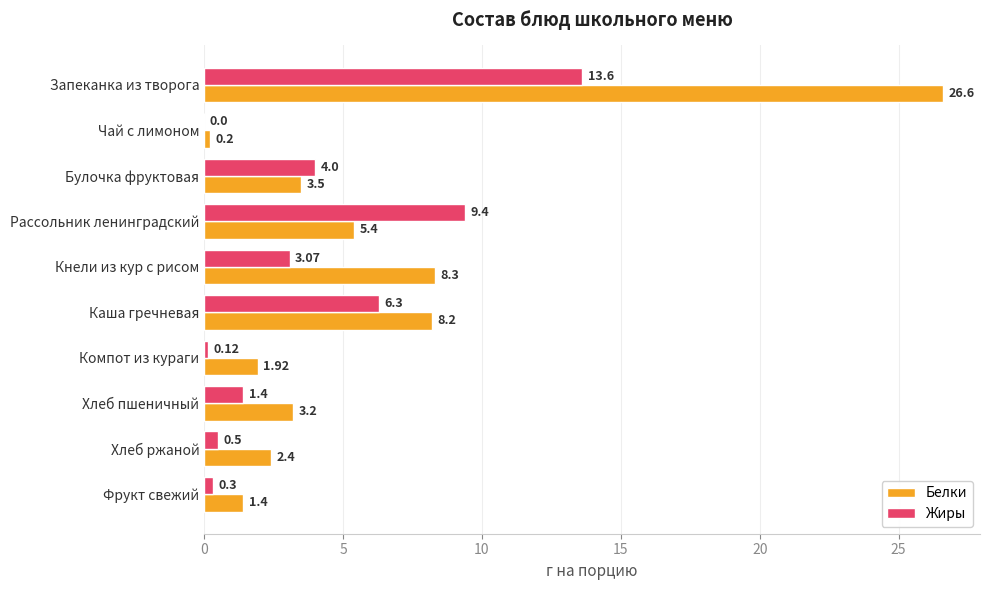

Between Чай с лимоном and Фрукт свежий, which series saw the biggest shift?

Белки